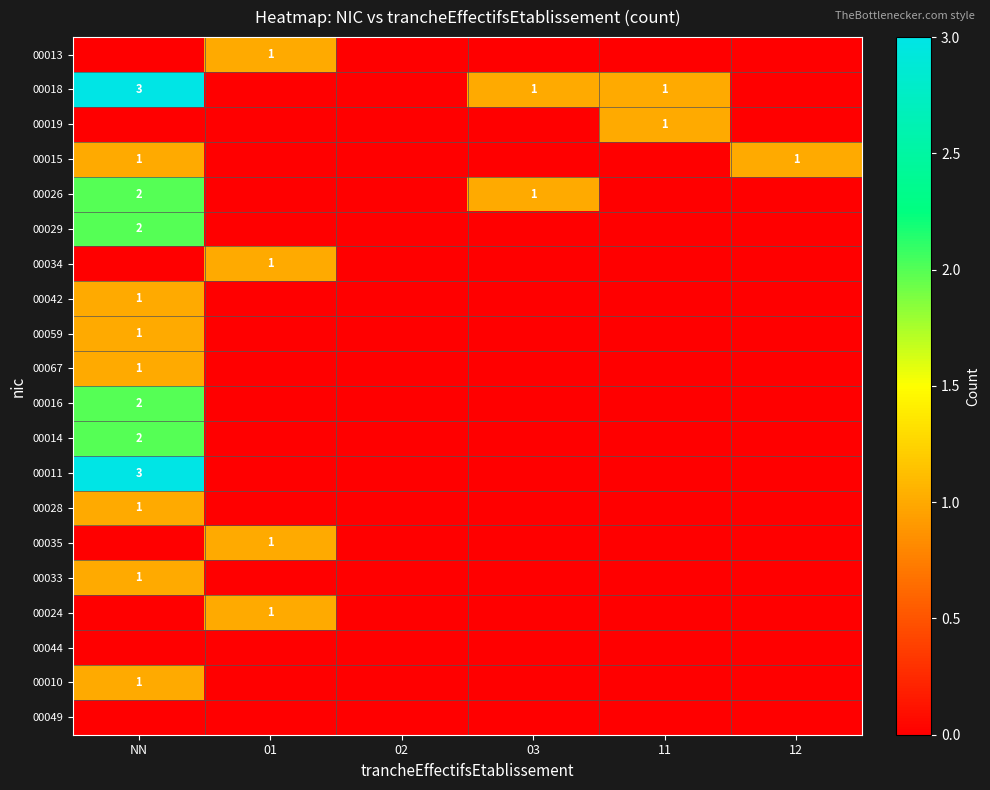

The 00018 series shows 5 at NN. True or false?

False